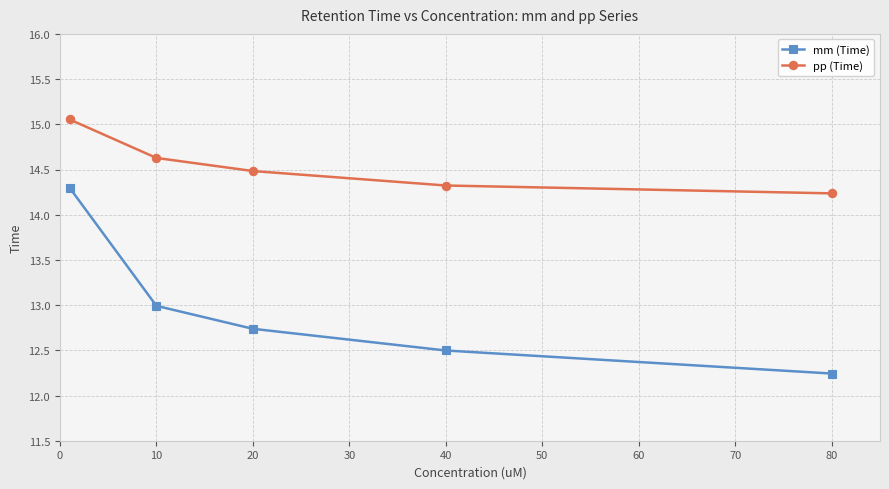

What is the difference between the maximum and minimum values in the mm (Time) series?

2.1